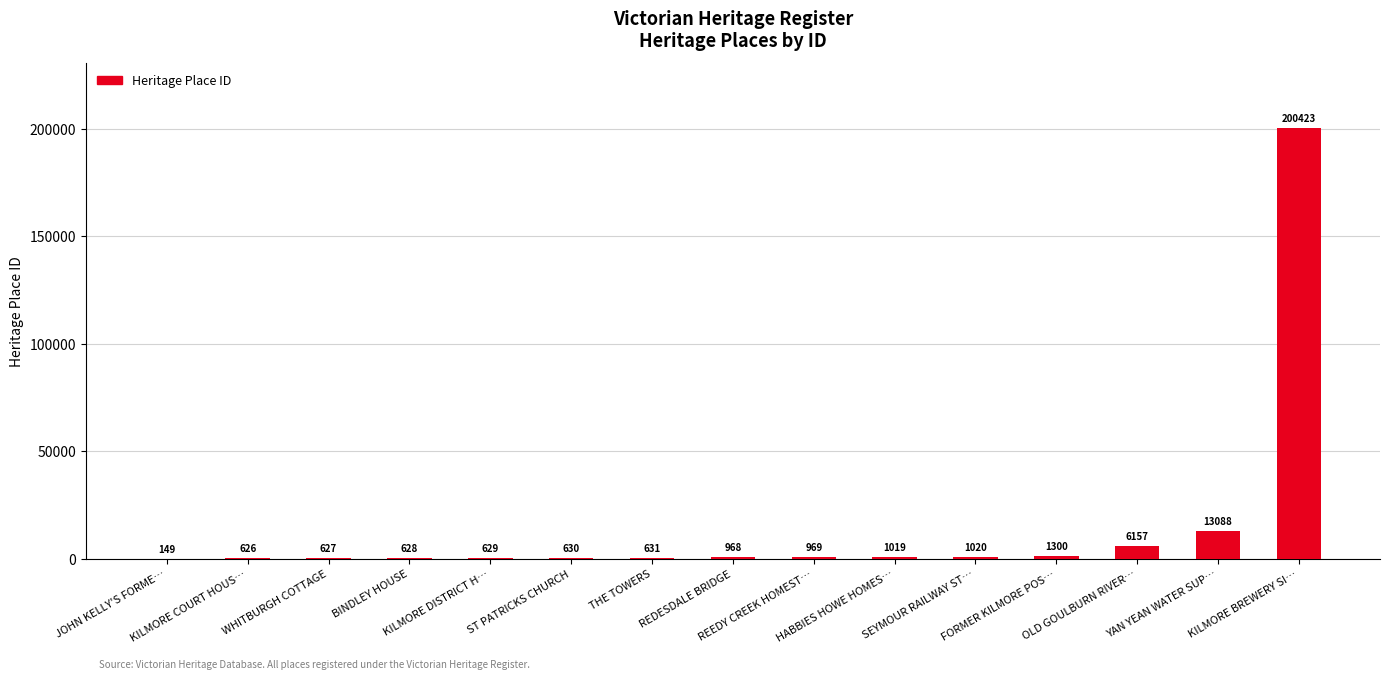

Which label corresponds to the largest value in the chart?

KILMORE BREWERY SI…